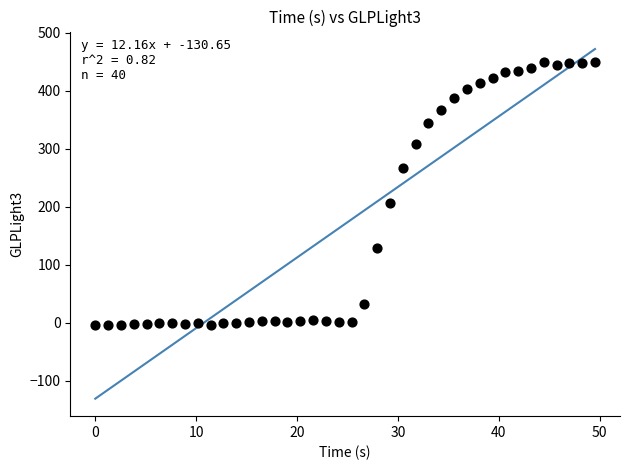

What is the range of Y values (max minus min)?

454.1